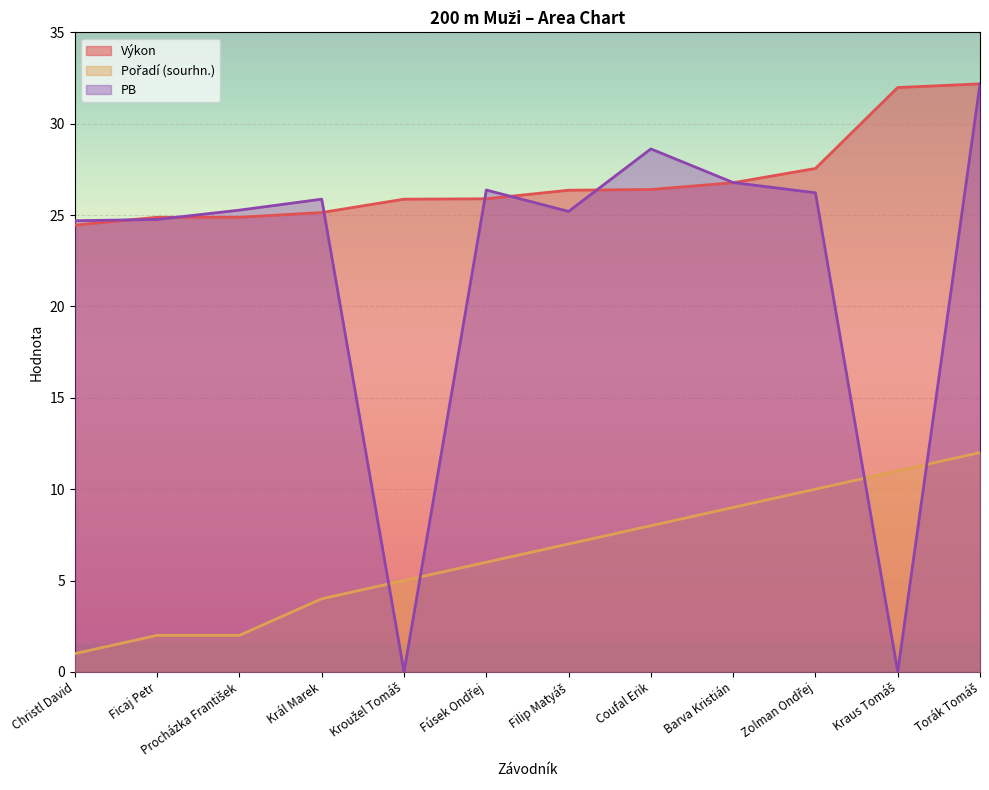

What are all the series names shown in the legend?

Výkon, Pořadí (sourhn.), PB